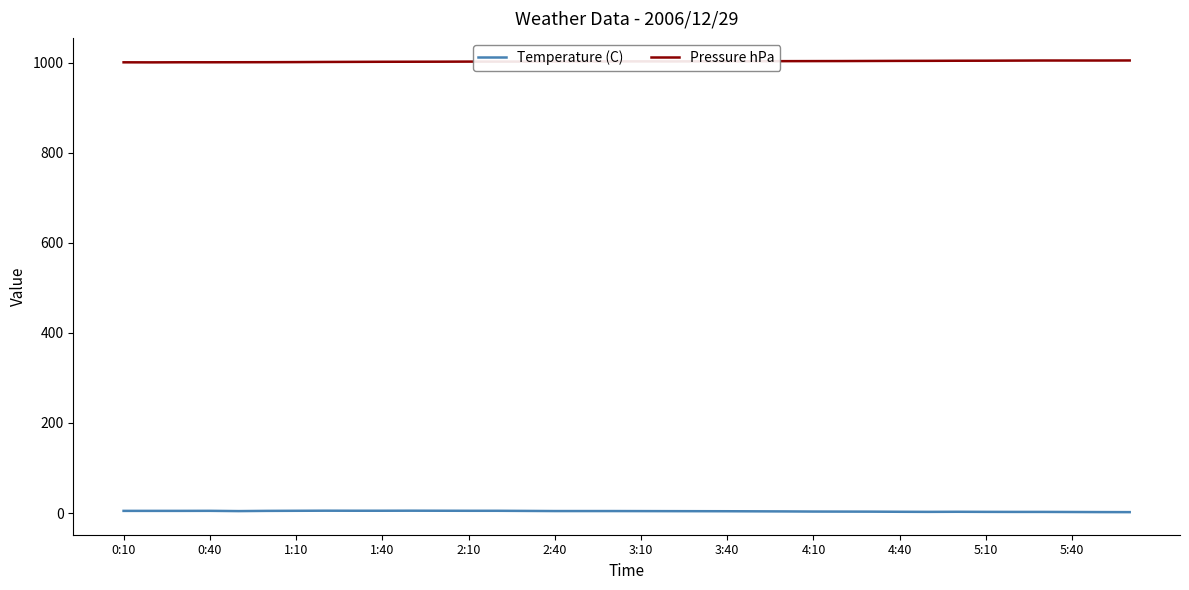

What is the average value of the Temperature (C) series?

4.0